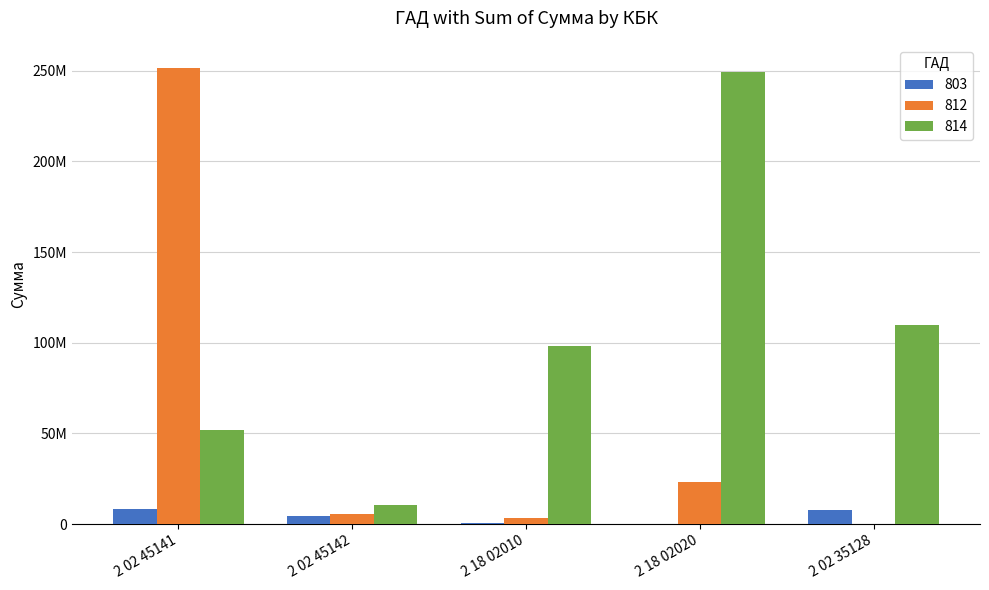

What is the label of the 5th bar from the right?

2 02 45141